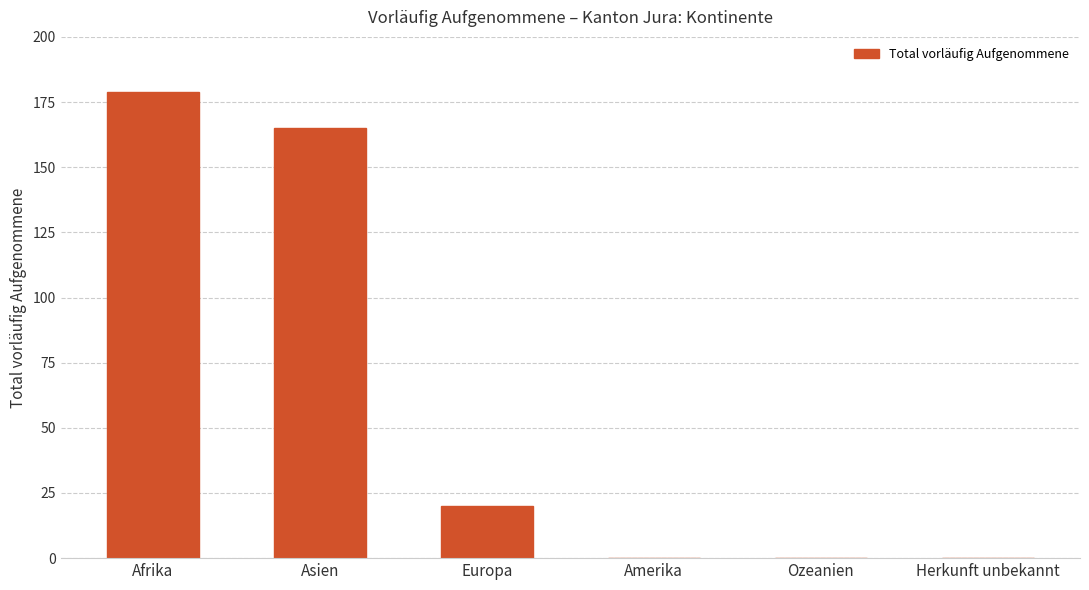

Between Amerika and Asien, which is larger?

Asien